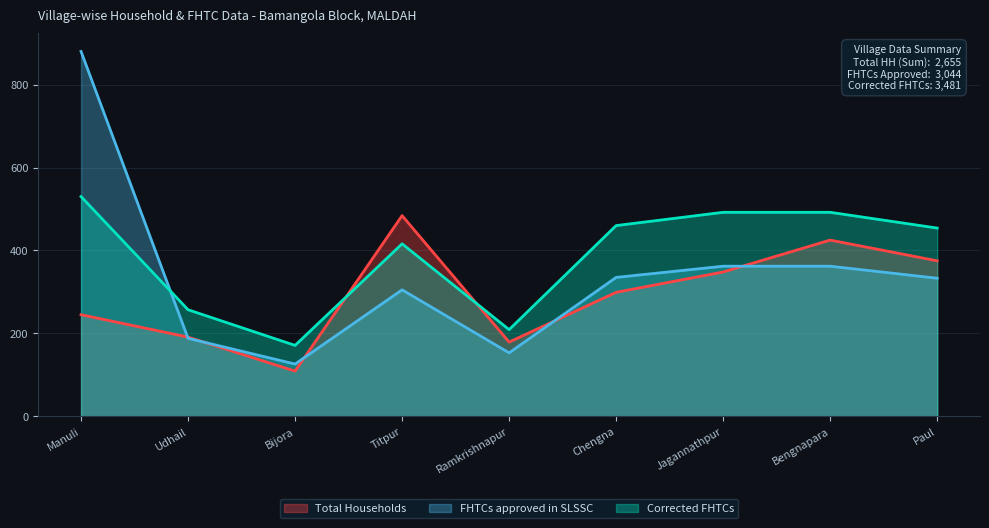

What is the difference between the highest and lowest values at Bijora?

62